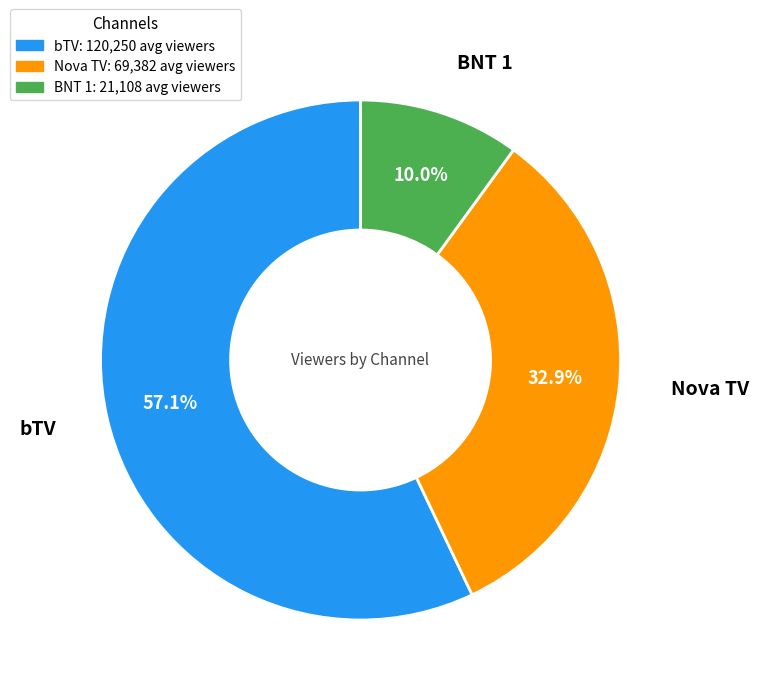

Which has a higher value, Nova TV or bTV?

bTV